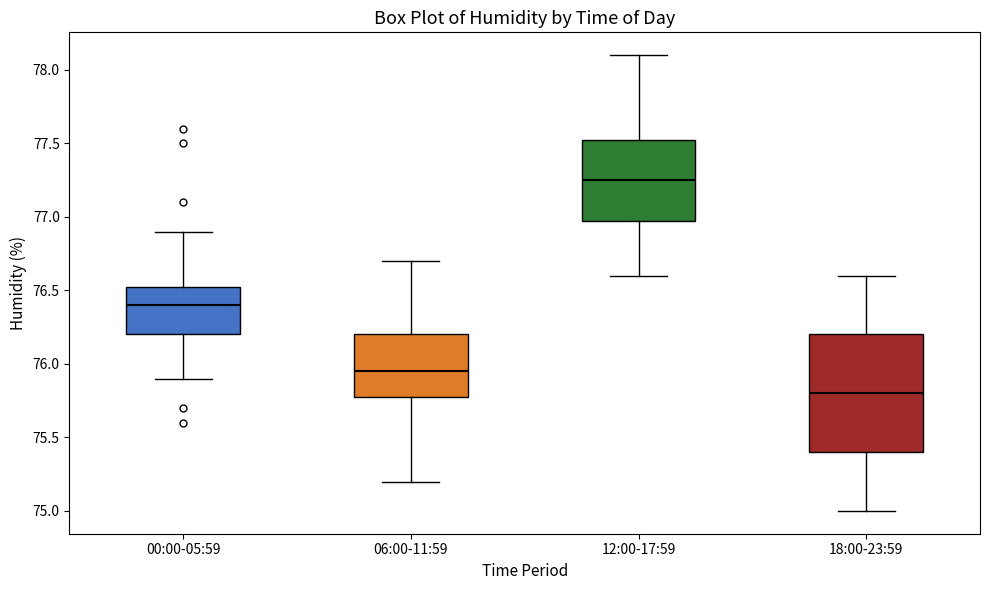

Which box has the highest median line?

12:00-17:59